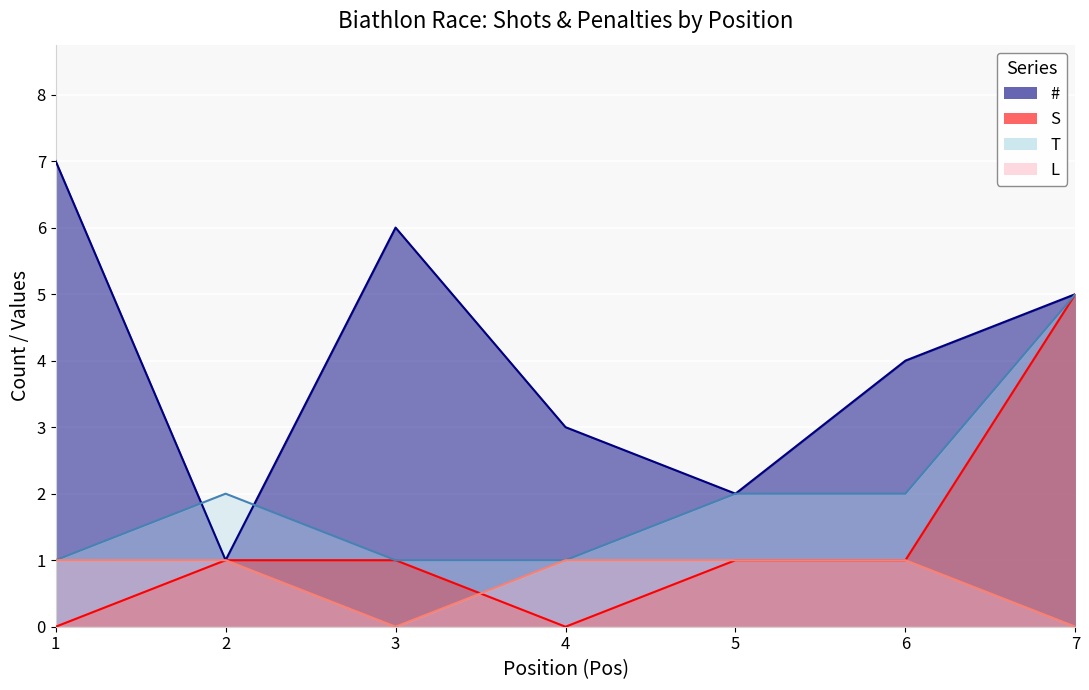

At which category is the sum across all series the highest?

7